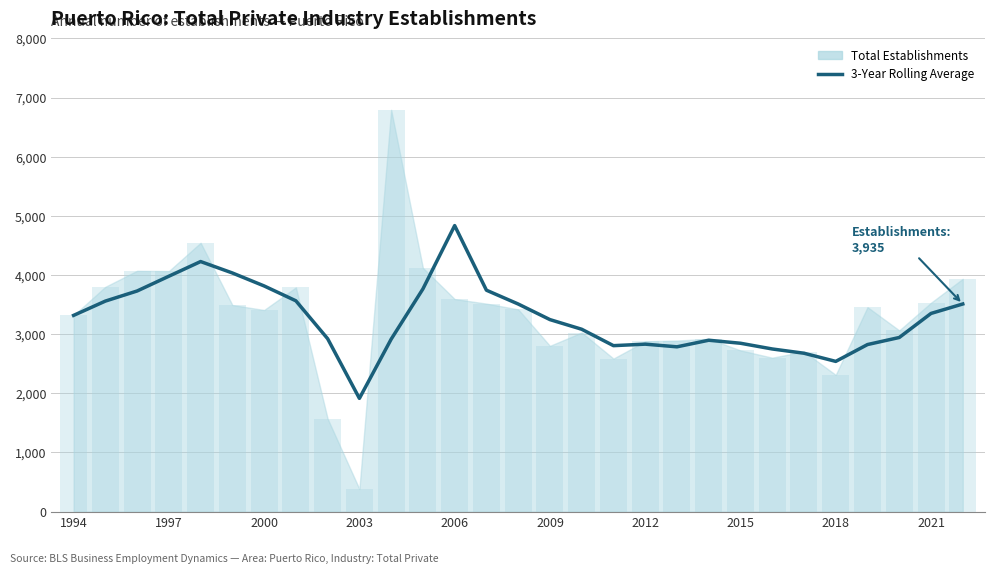

Count the number of values greater than 3245.

15